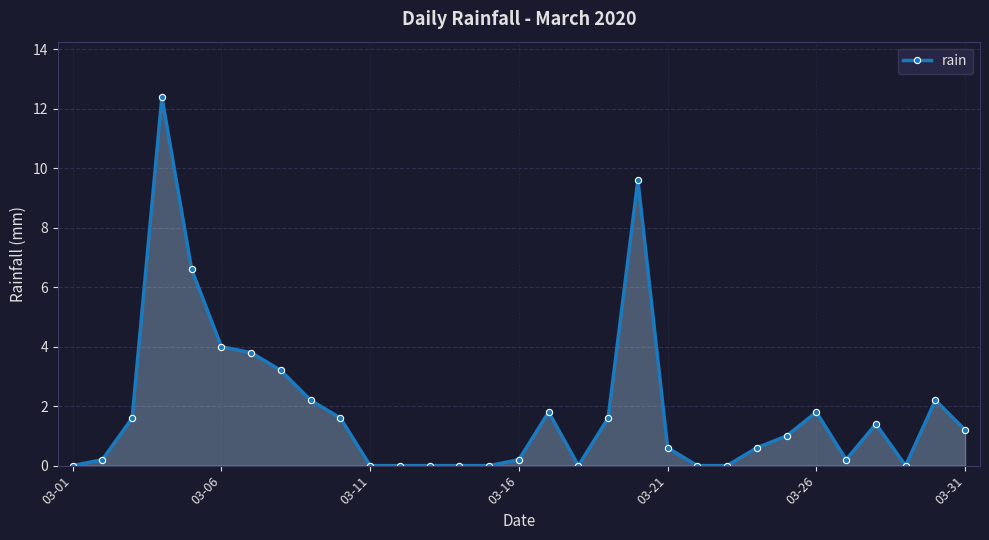

How many data points are less than 1?

15